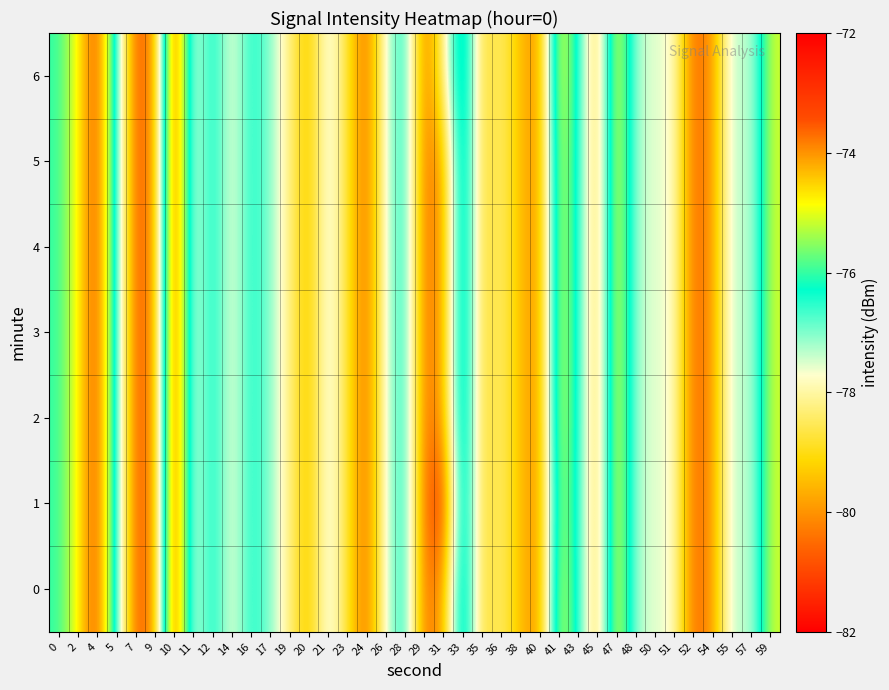

What is the smallest value displayed?

-81.4